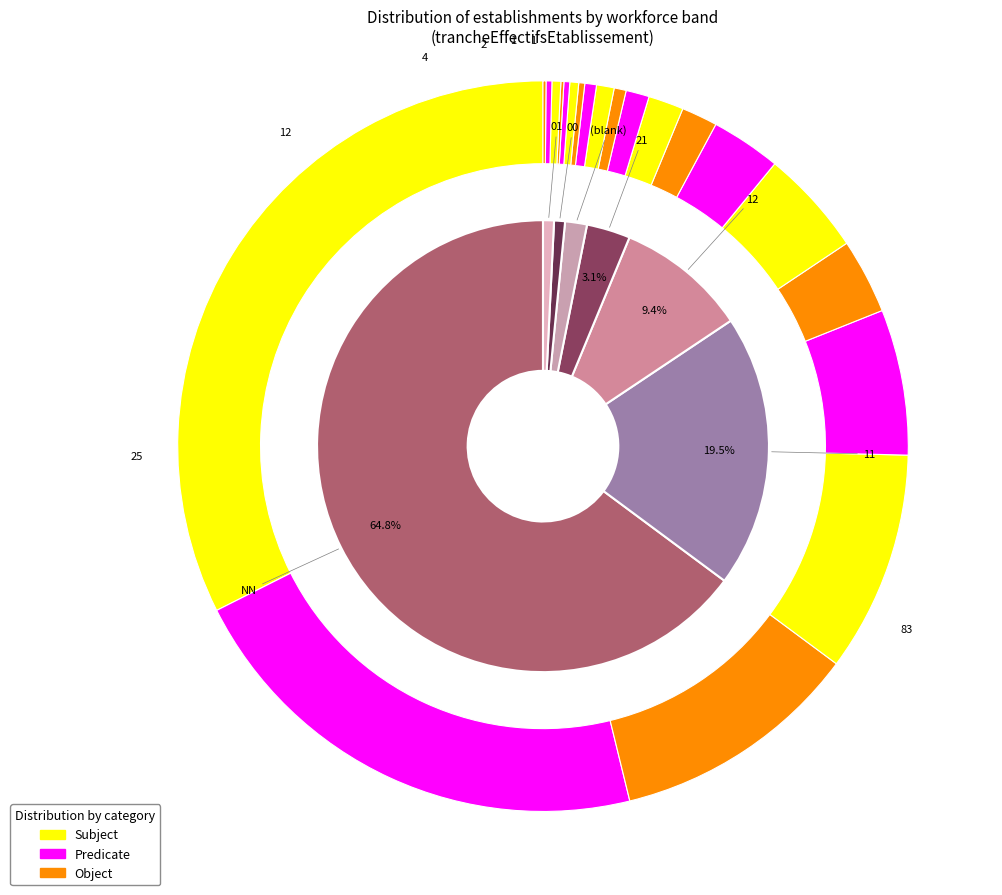

Is it true that 12 is 18% of the pie?

False